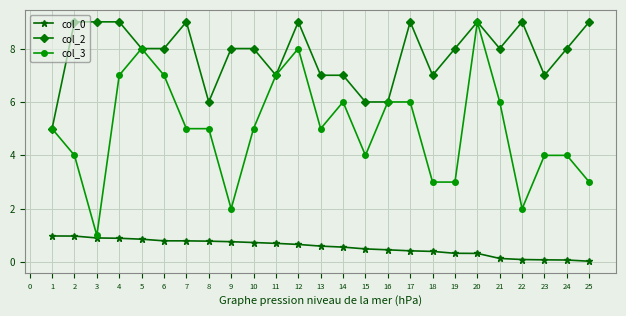

At which category is the sum across all series the highest?

20